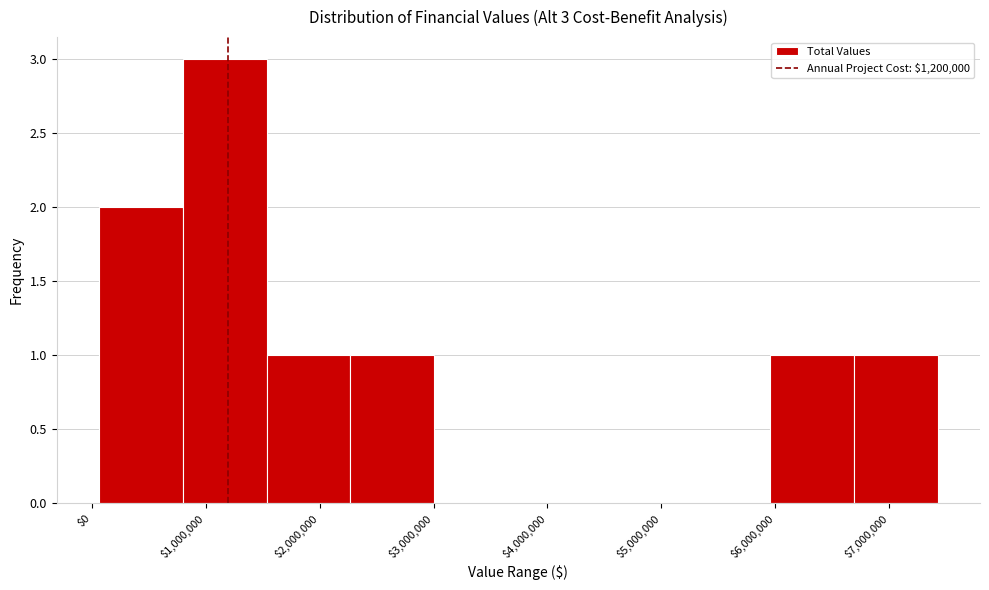

Which range on the x-axis has the tallest bar?

800000 to 1500000